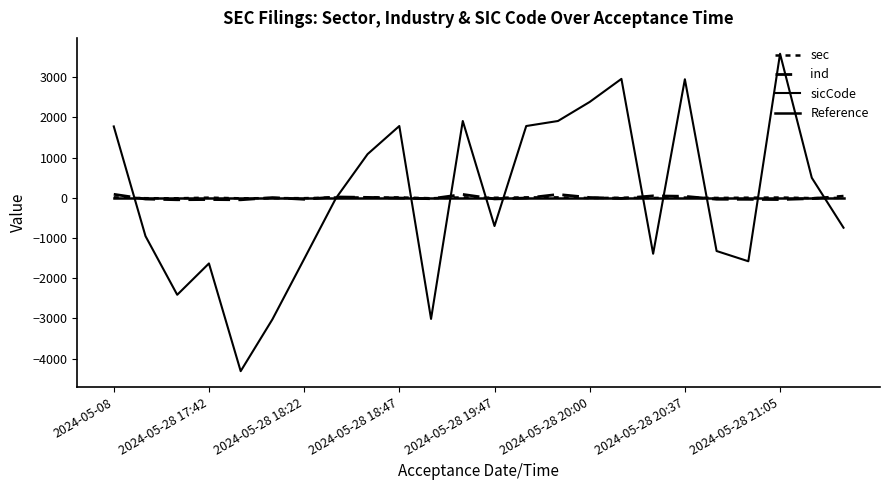

What is the difference between the sec values at 2024-05-28 20:28 and 2024-05-28 20:00?

5.0